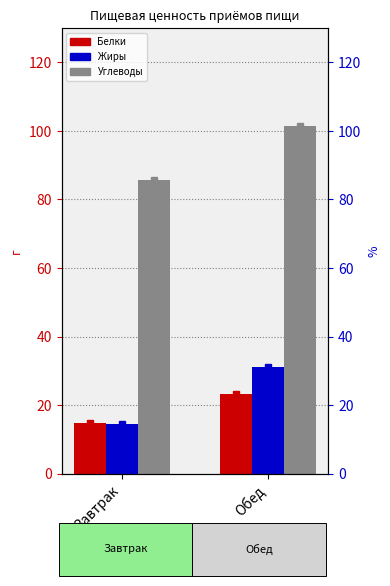

What are all the series names shown in the legend?

Белки, Жиры, Углеводы